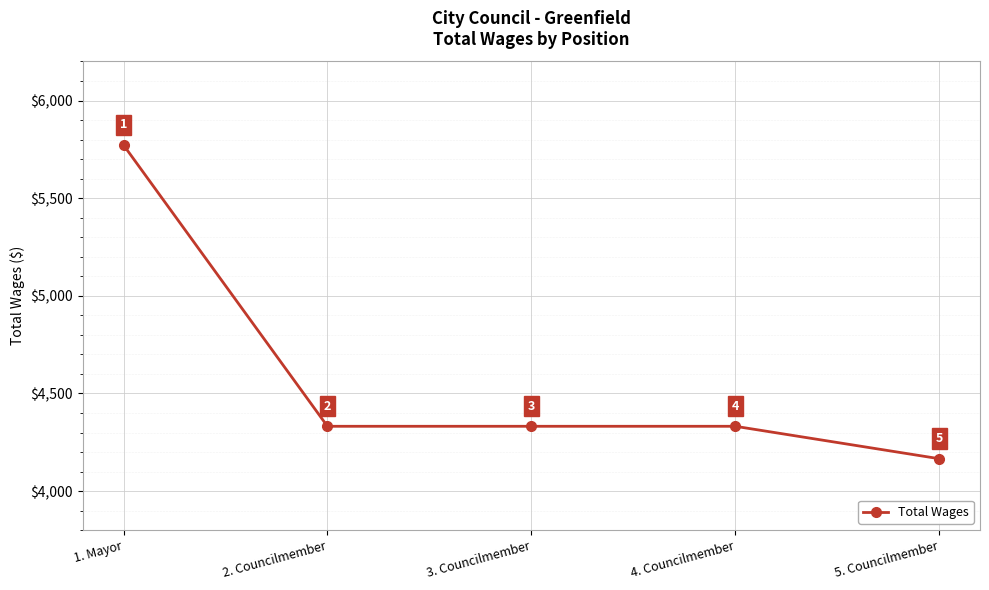

Does the chart have visible grid lines?

Yes